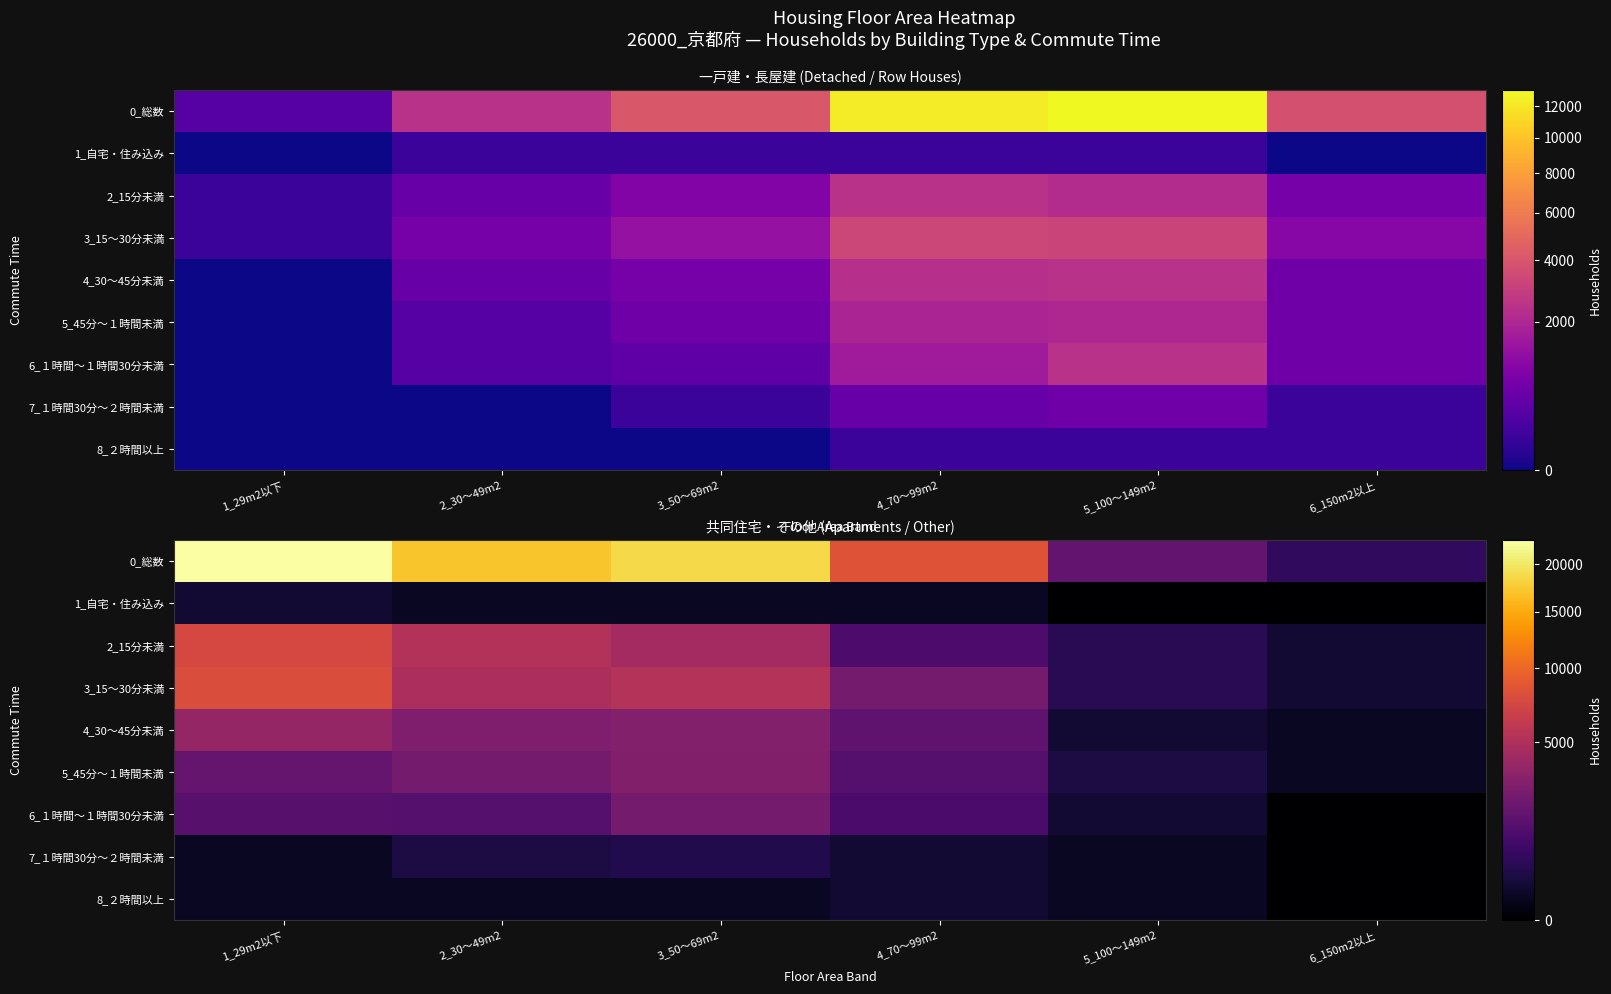

List the labels in order of 0_総数 value, largest first.

1_29m2以下, 3_50～69m2, 2_30～49m2, 4_70～99m2, 5_100～149m2, 6_150m2以上